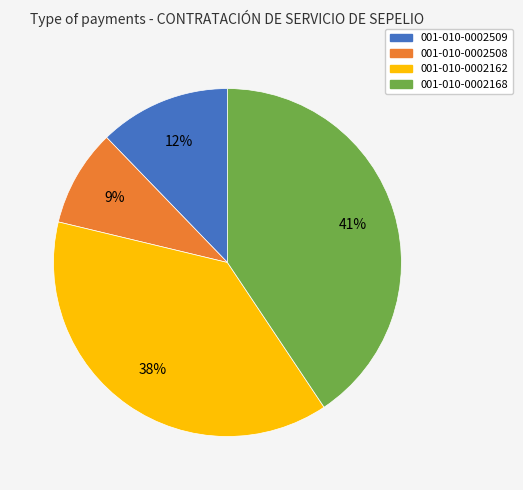

Approximately how many times larger is the value at 001-010-0002168 compared to 001-010-0002162?

1.1